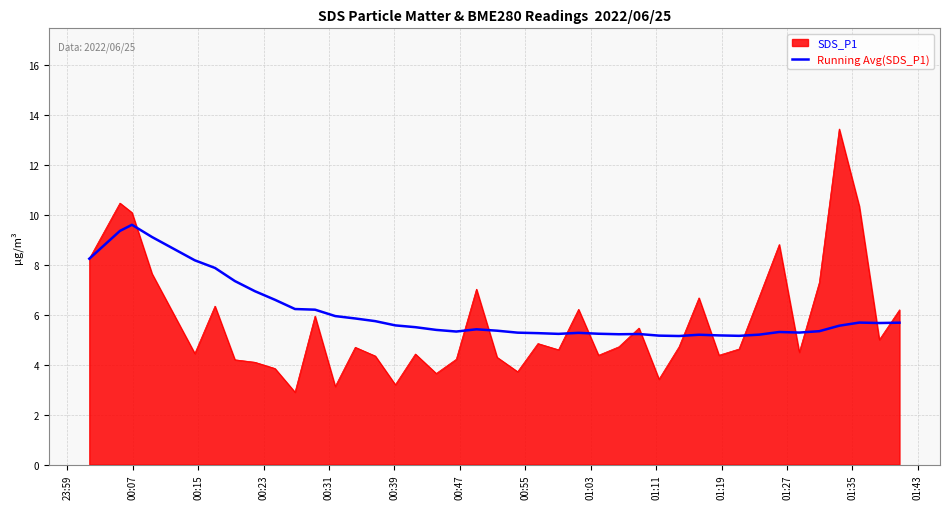

List the series in order of their peak value, lowest first.

Running Avg(SDS_P1), SDS_P1